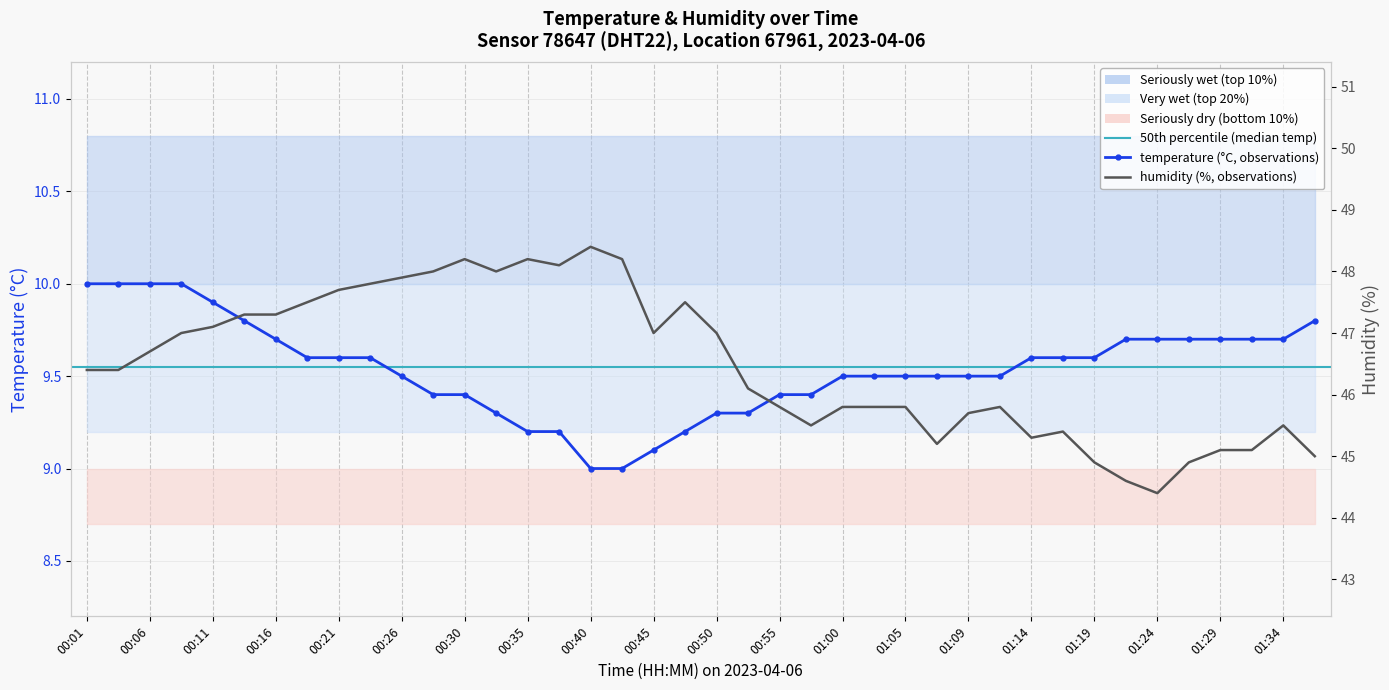

What is the sum of all temperature values?

381.7